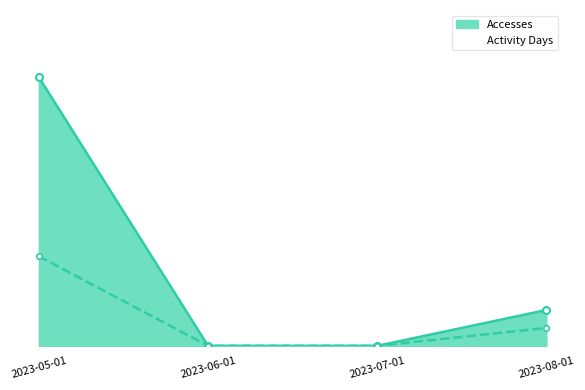

At which label is Users closest to 0?

2023-06-01